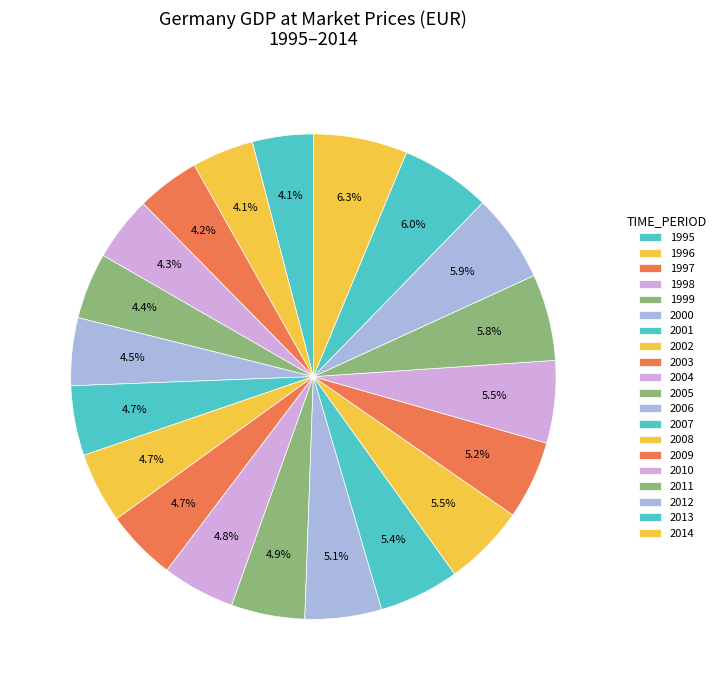

True or false: 1996 accounts for 4% of the total.

True